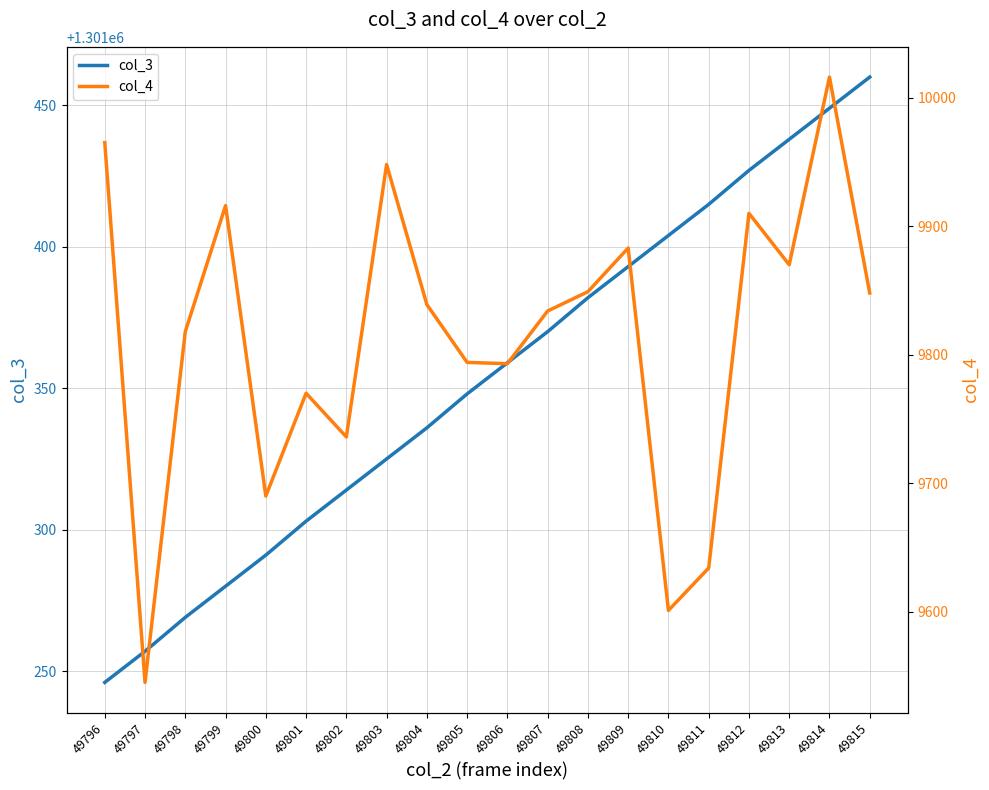

At which category does col_4 reach its first local valley?

49797